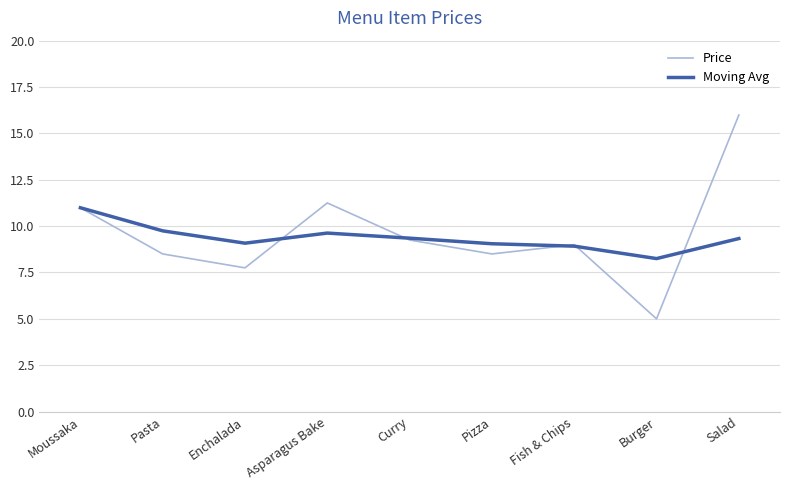

At Asparagus Bake, list the series in order from largest to smallest.

Price, Moving Avg